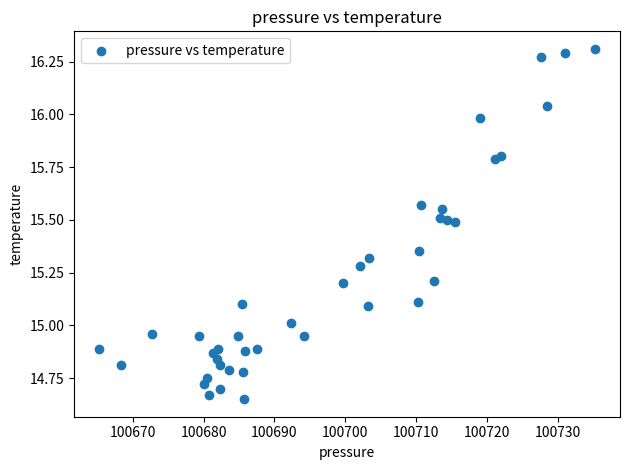

What is the range of X values (max minus min)?

70.1